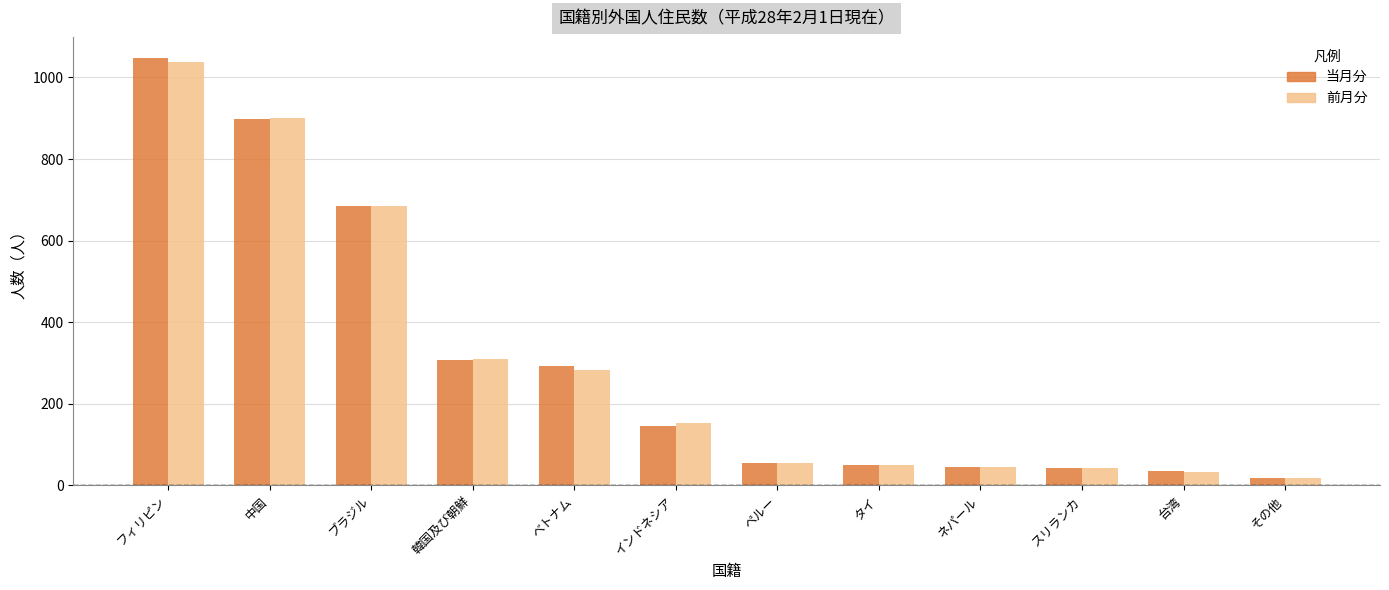

What is the value of the 当月分 bar at the 4th from the left?

308